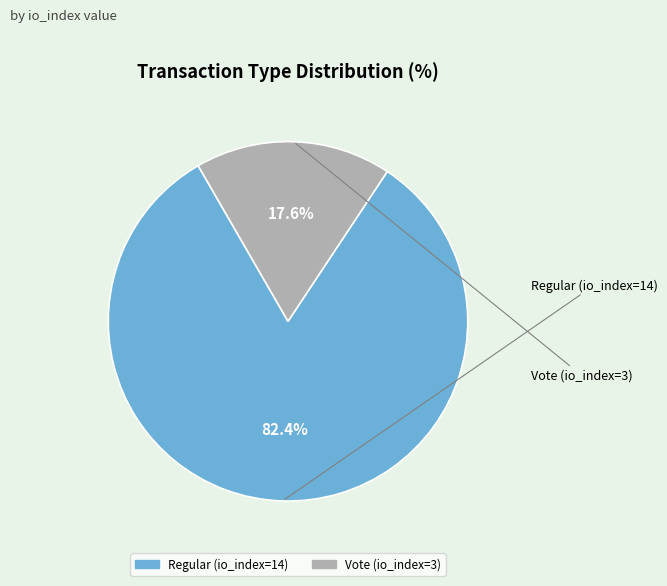

To the nearest percent, what is the combined percentage of Vote (io_index=3) and Regular (io_index=14)?

100%